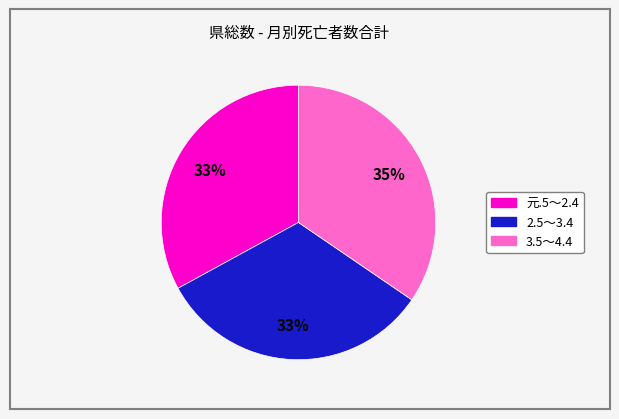

What percentage is the 元.5～2.4 slice, to the nearest percent?

33%